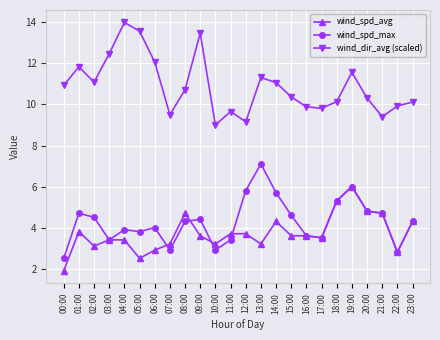

Which category has the highest value across all series?

04:00